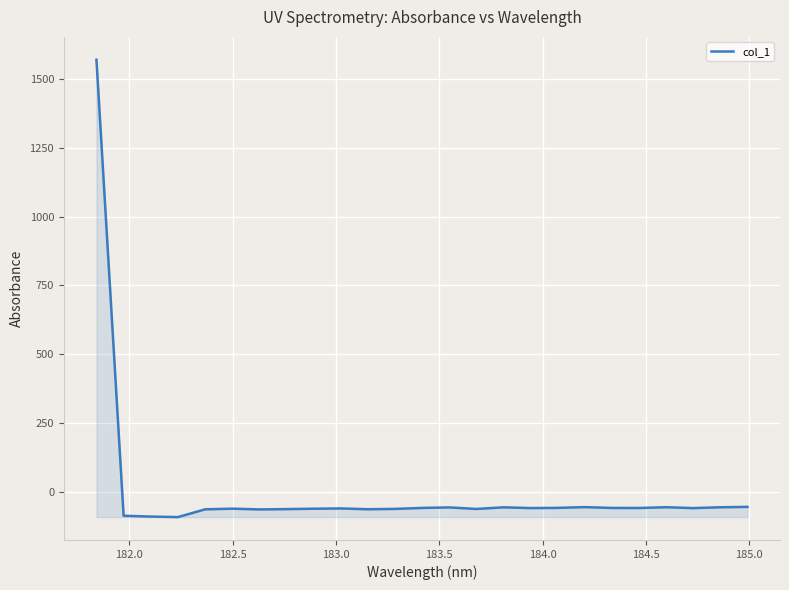

What is the minimum value shown in the chart?

-90.3